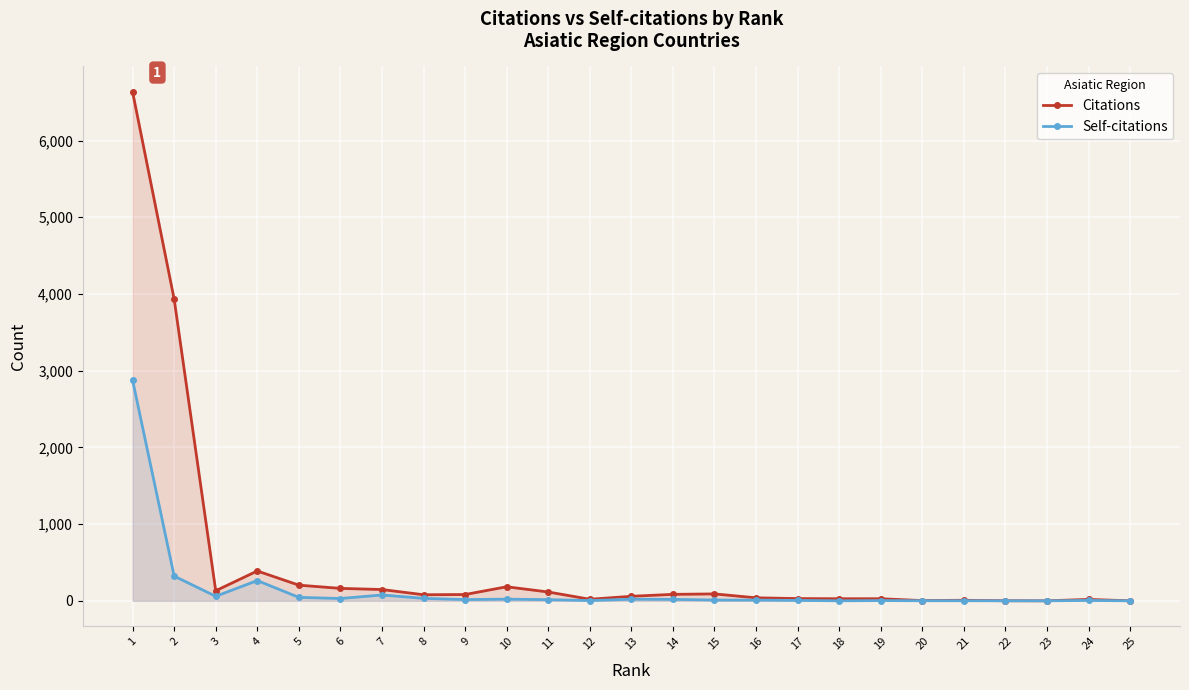

True or false: Self-citations has a value of 990 at 22.

False